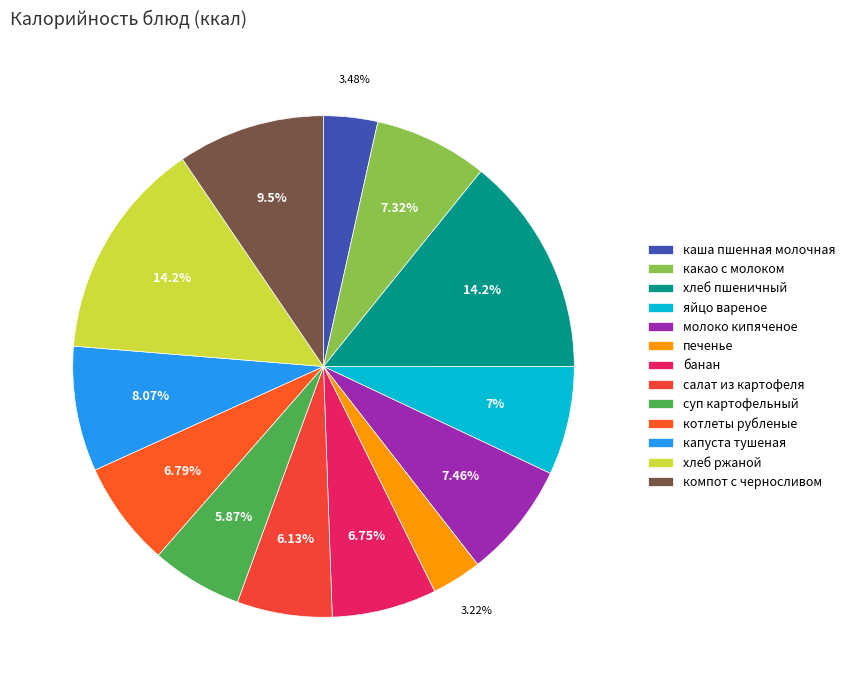

How many slices are in this pie chart?

13